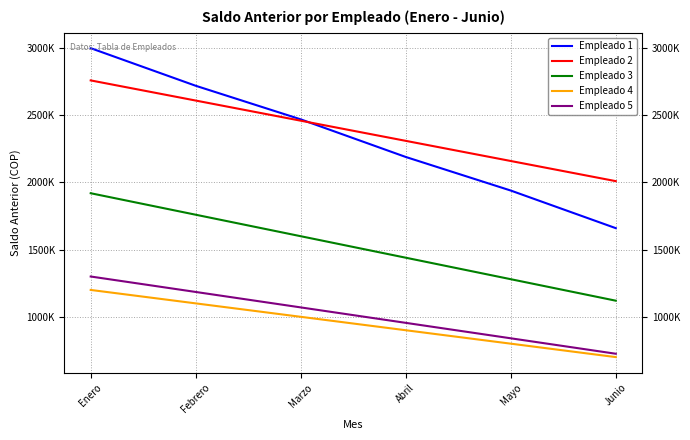

What are all the series names shown in the legend?

Empleado 1, Empleado 2, Empleado 3, Empleado 4, Empleado 5